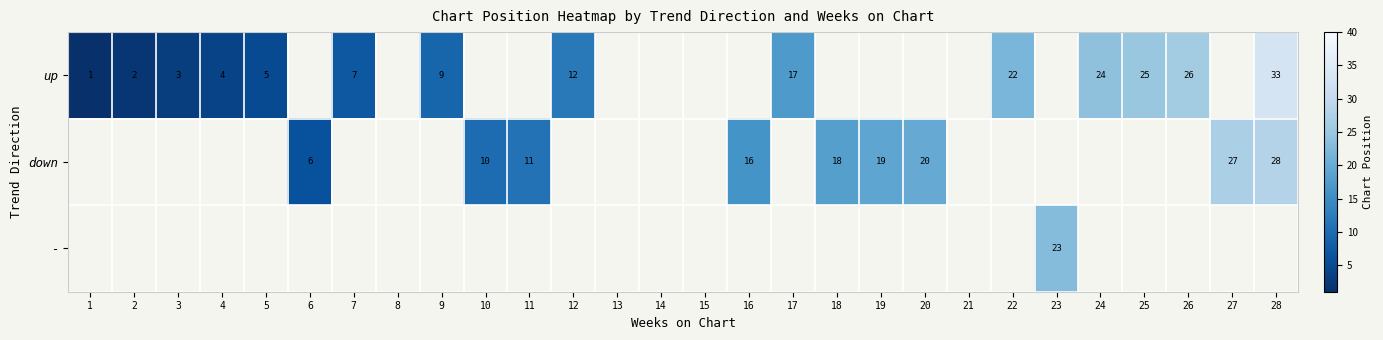

The up series shows 39 at 24. True or false?

False